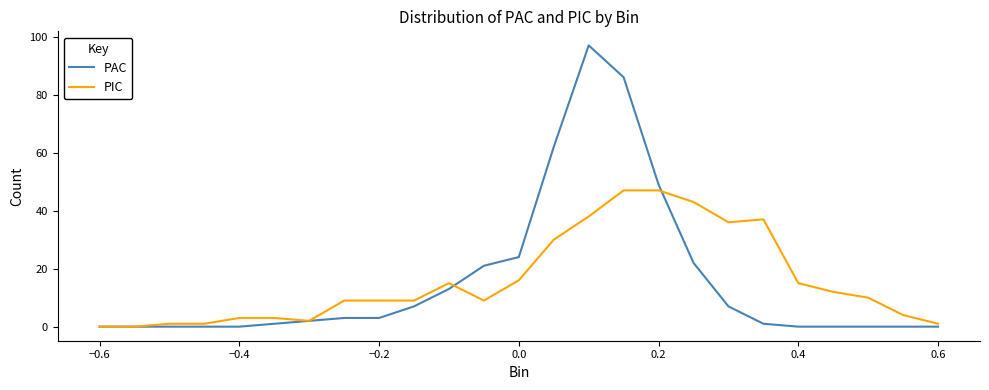

At how many categories does at least one series exceed 81?

2